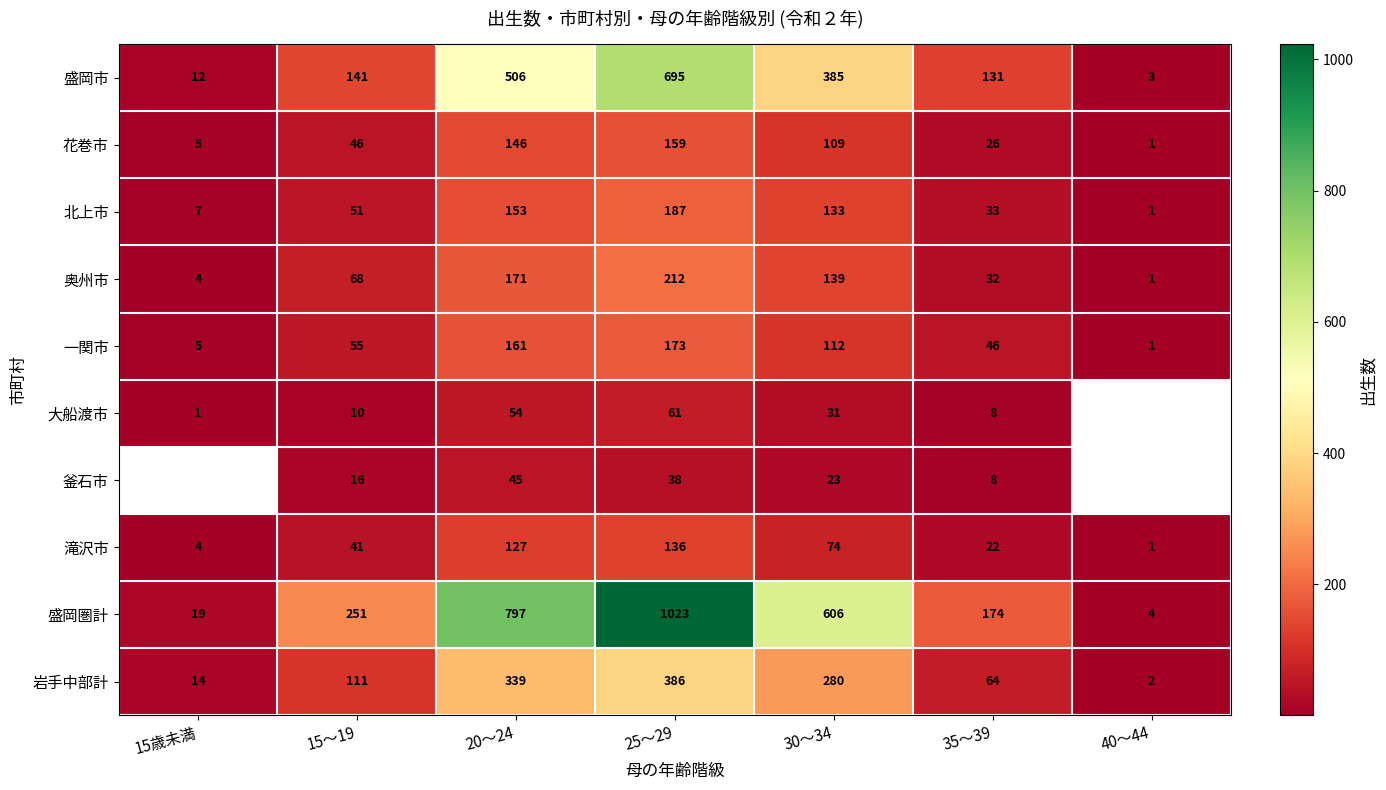

What is the approximate value of 北上市 at 15歳未満?

7